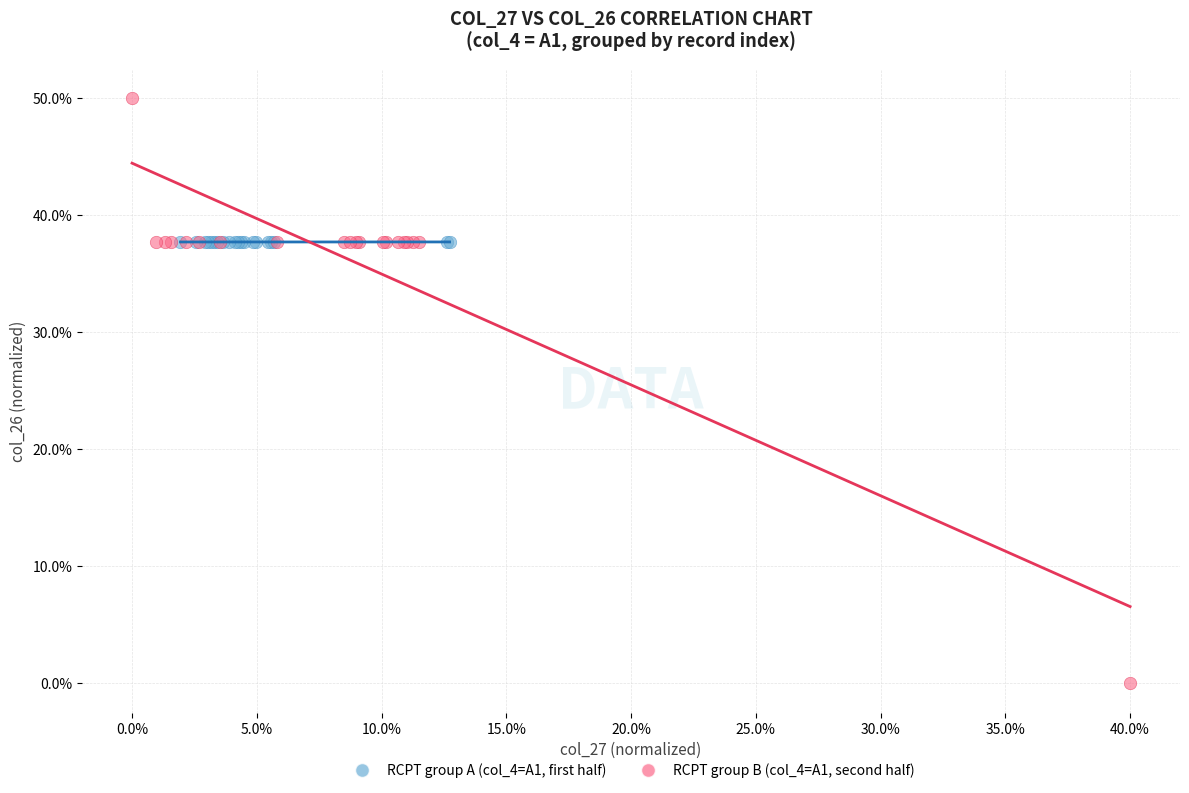

What are all the series names shown in the legend?

RCPT group A (col_4=A1, first half), RCPT group B (col_4=A1, second half)